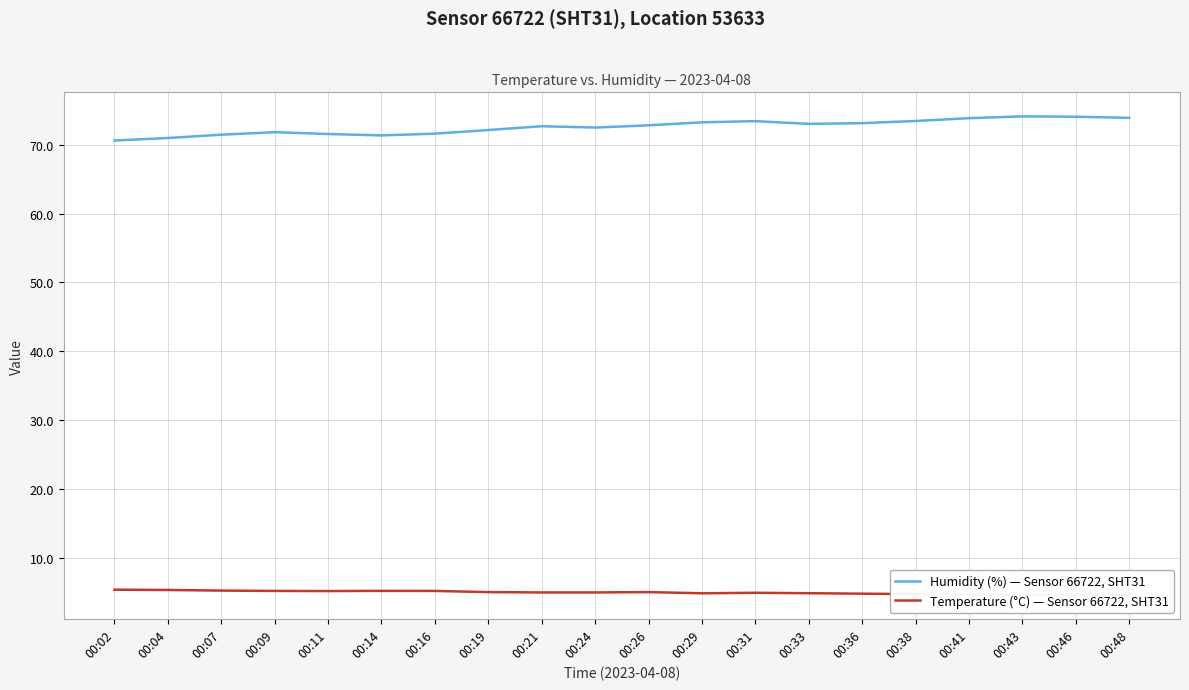

What value does the Humidity (%) — Sensor 66722, SHT31 series have at 00:48?

73.9